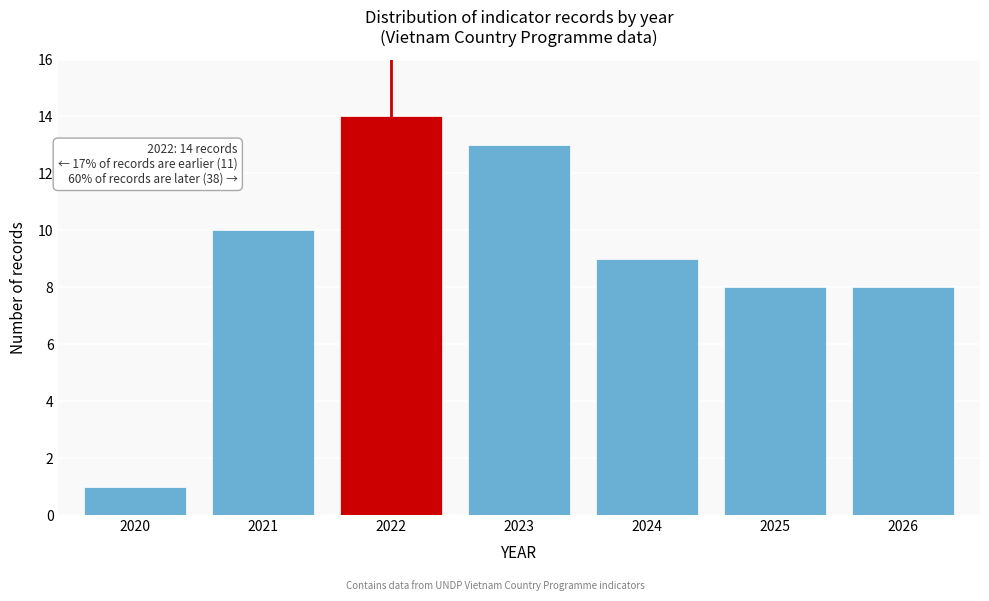

Reading right to left, what are all the values shown in this chart?

2026=8	2025=8	2024=9	2023=13	2022=14	2021=10	2020=1